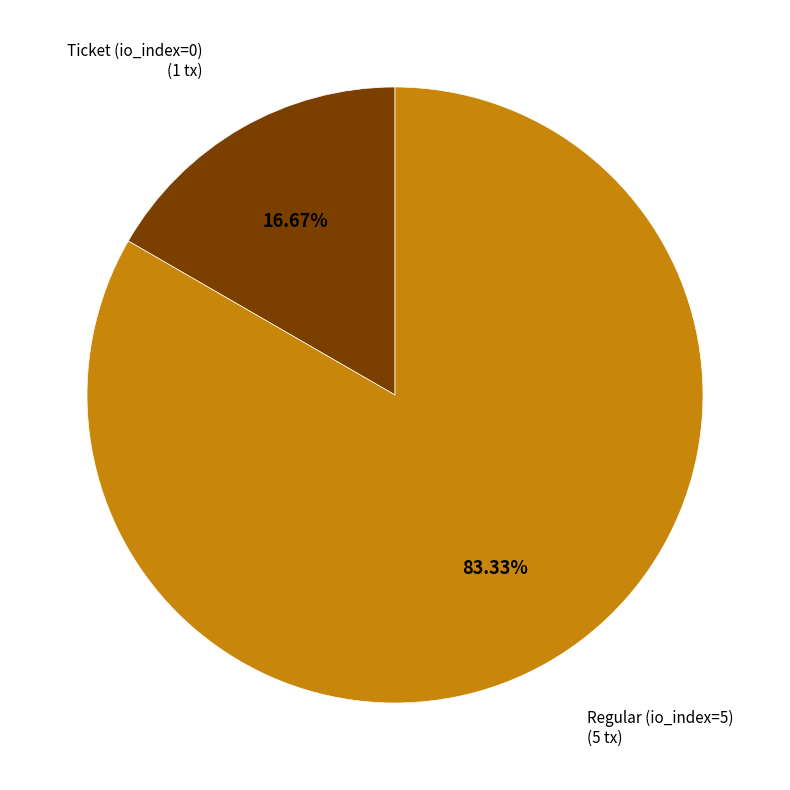

Is it true that Regular (io_index=5) is 76% of the pie?

False